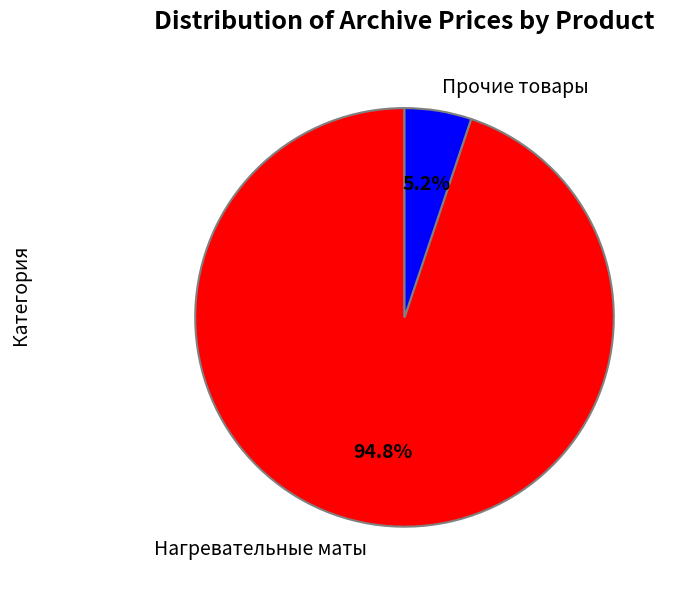

How many segments does this pie chart have?

2